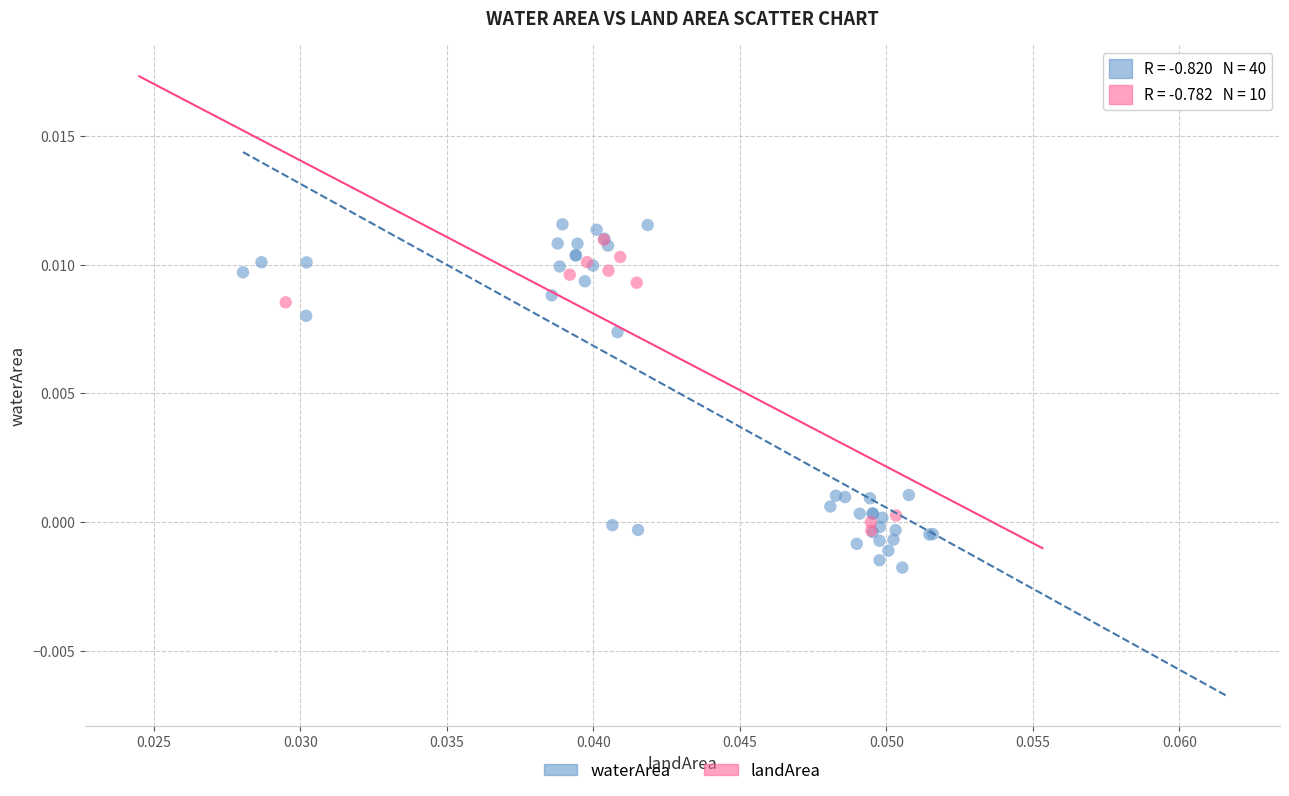

Which series reaches the minimum Y coordinate?

waterArea